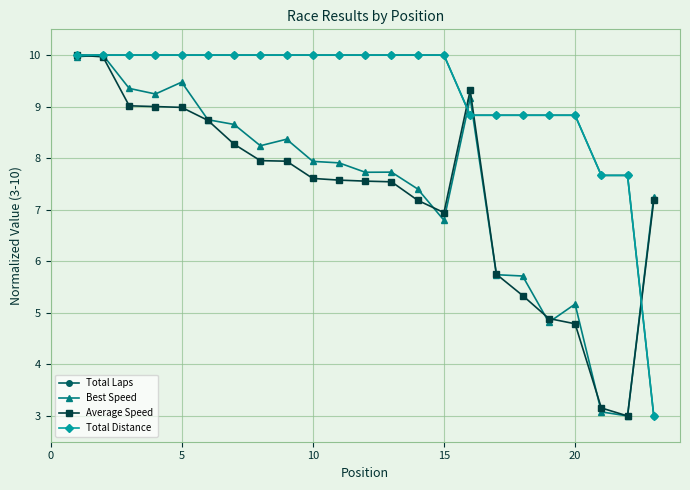

What is the average value of the Average Speed series?

7.3